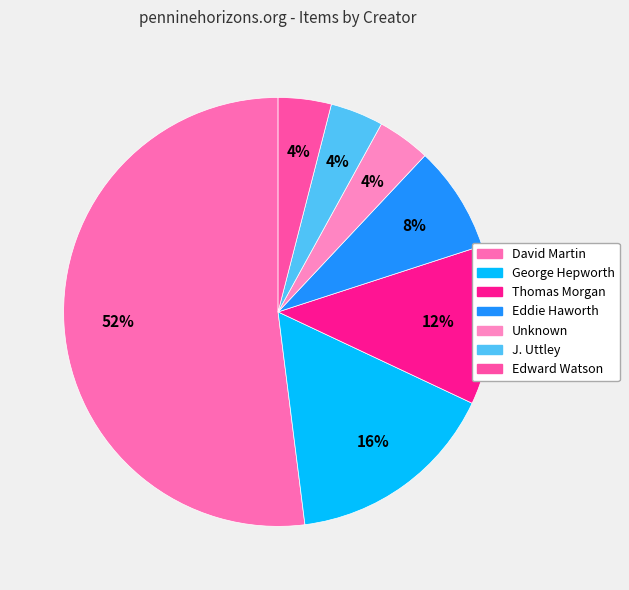

To the nearest percent, what is the difference between the largest and smallest slice percentages?

48%